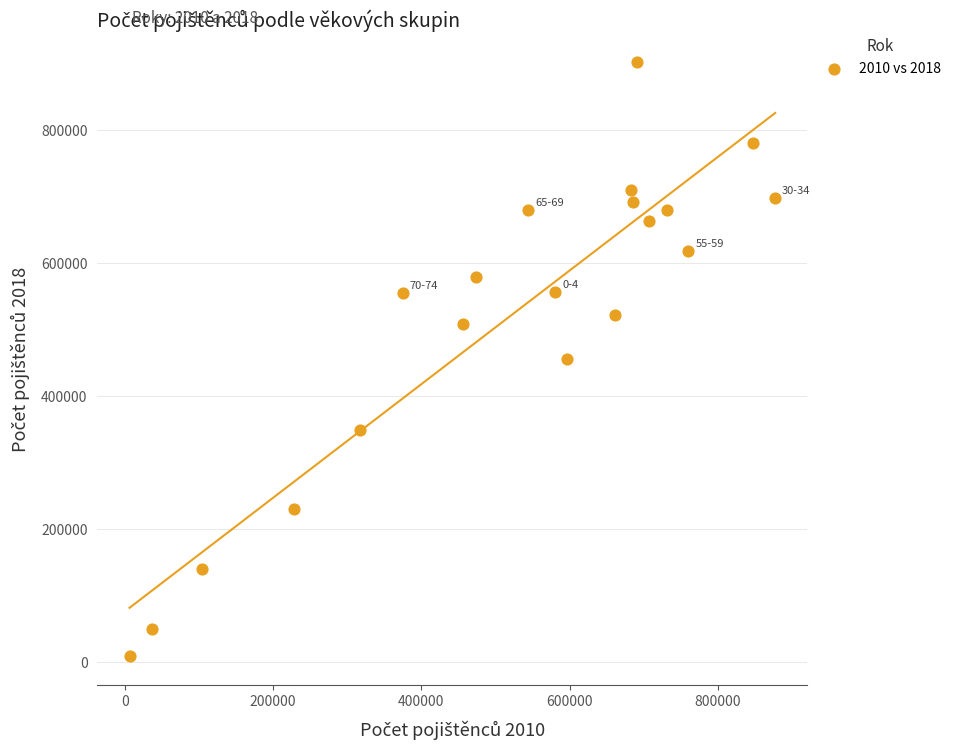

What is the range of Y values (max minus min)?

892355